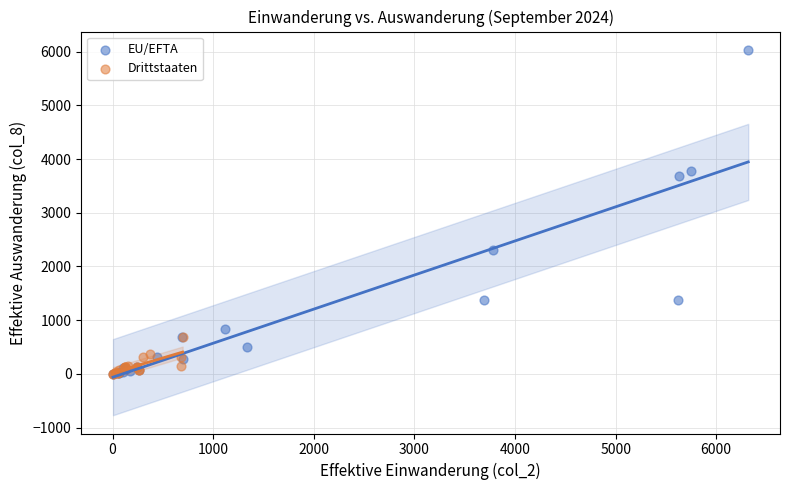

Which series has the widest spread of Y values?

EU/EFTA